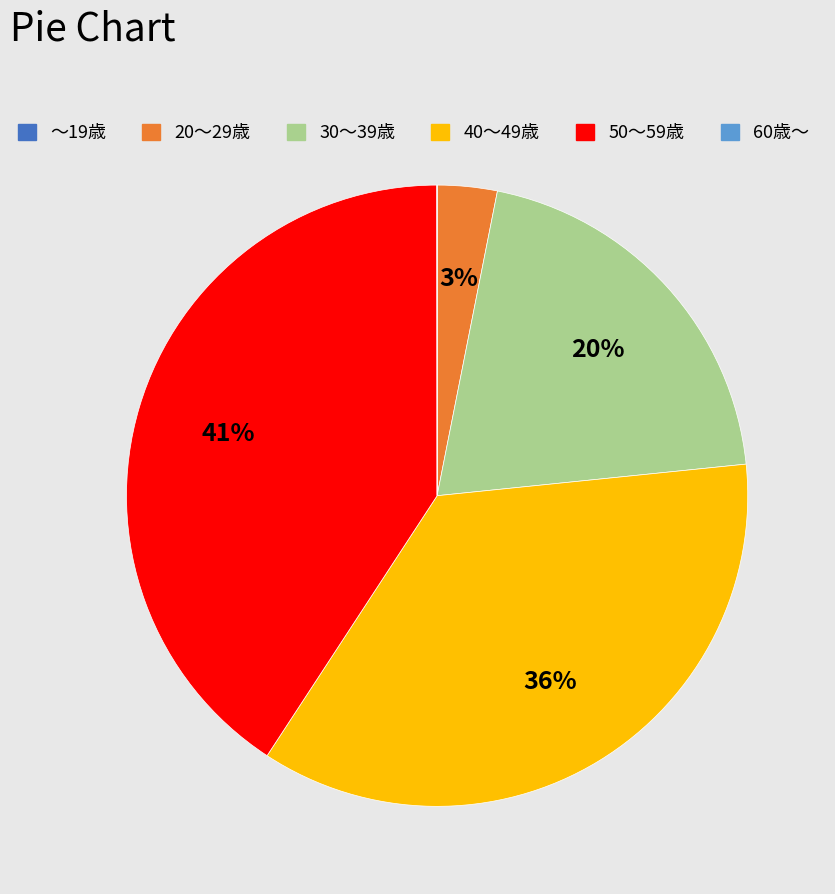

To the nearest percent, what is the combined percentage of 20～29歳 and 50～59歳?

44%